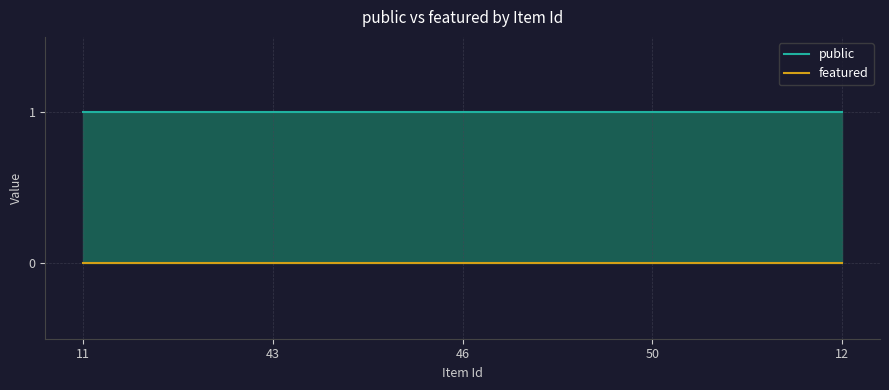

Which series has the widest spread of values?

public